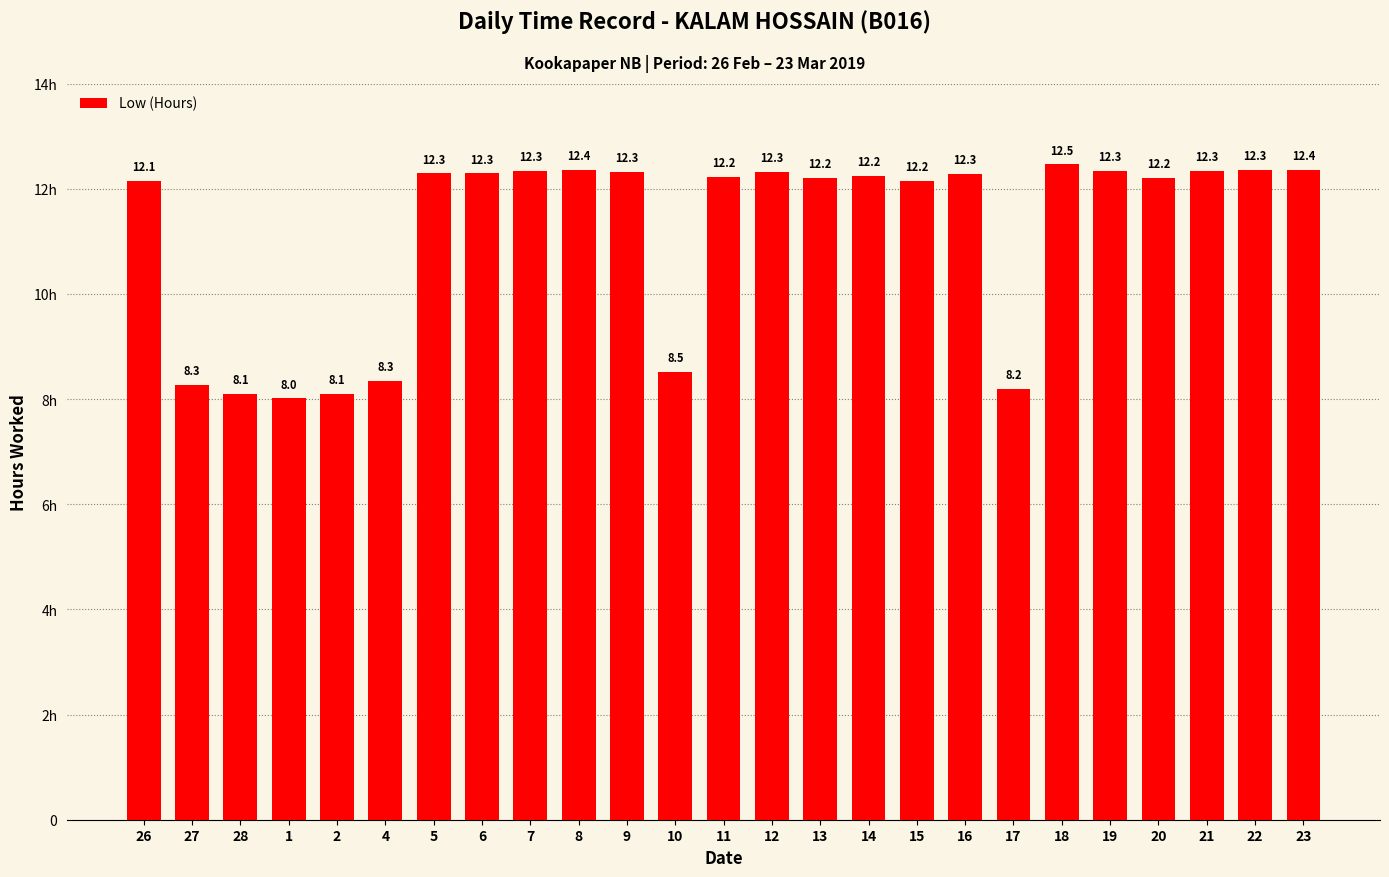

How many bars are there in total?

25